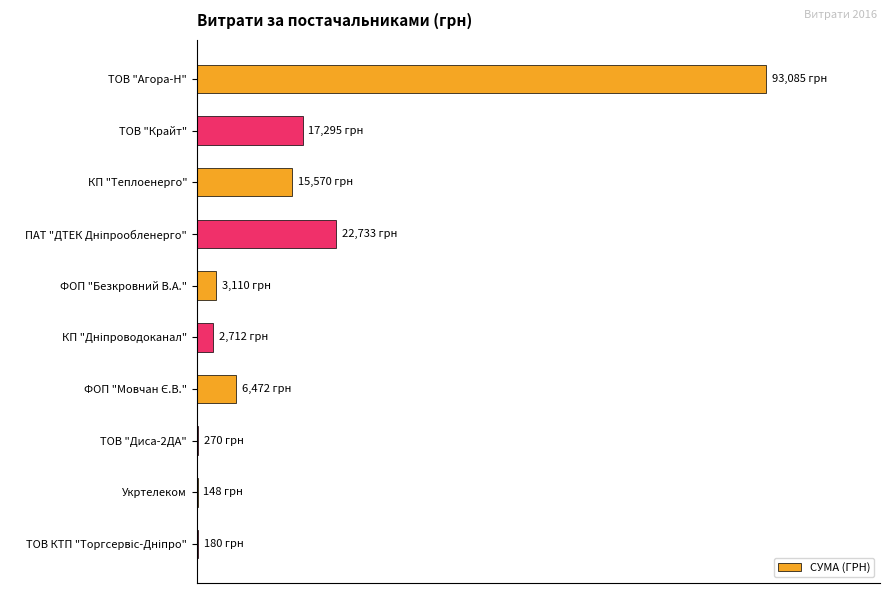

What is the minimum value shown in the chart?

148.0